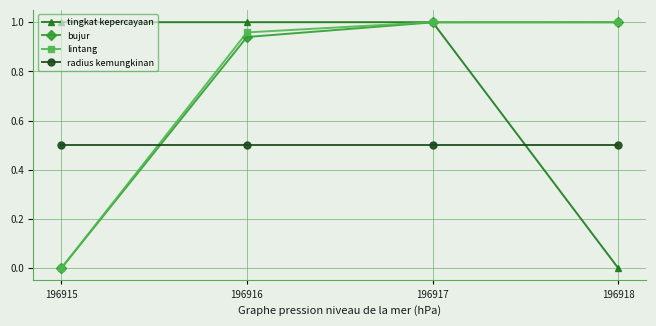

What is the average value of the tingkat kepercayaan series?

0.8